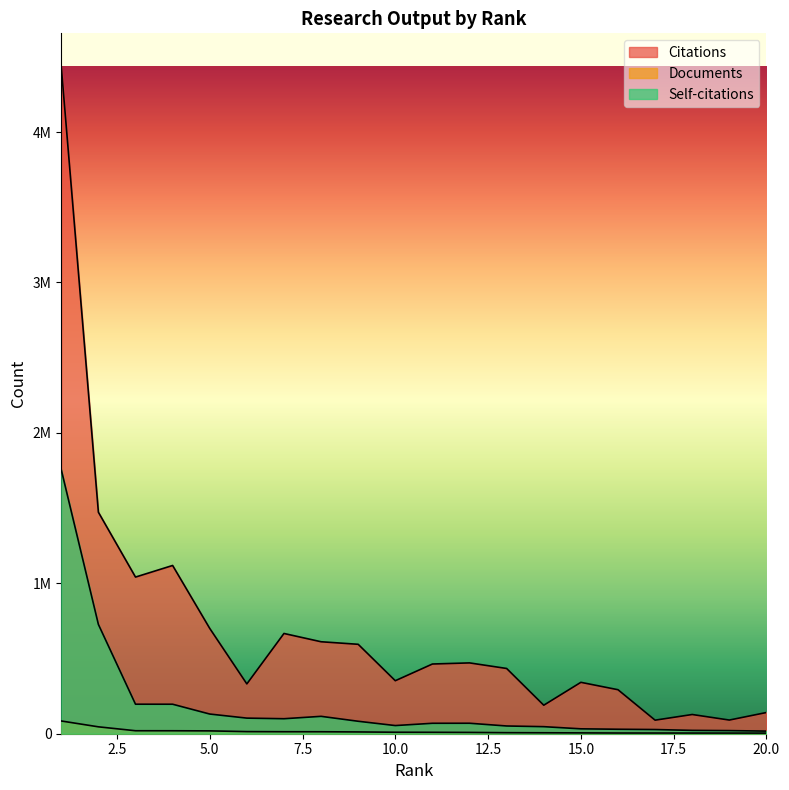

Is it true that Self-citations equals 32520 at 15?

True